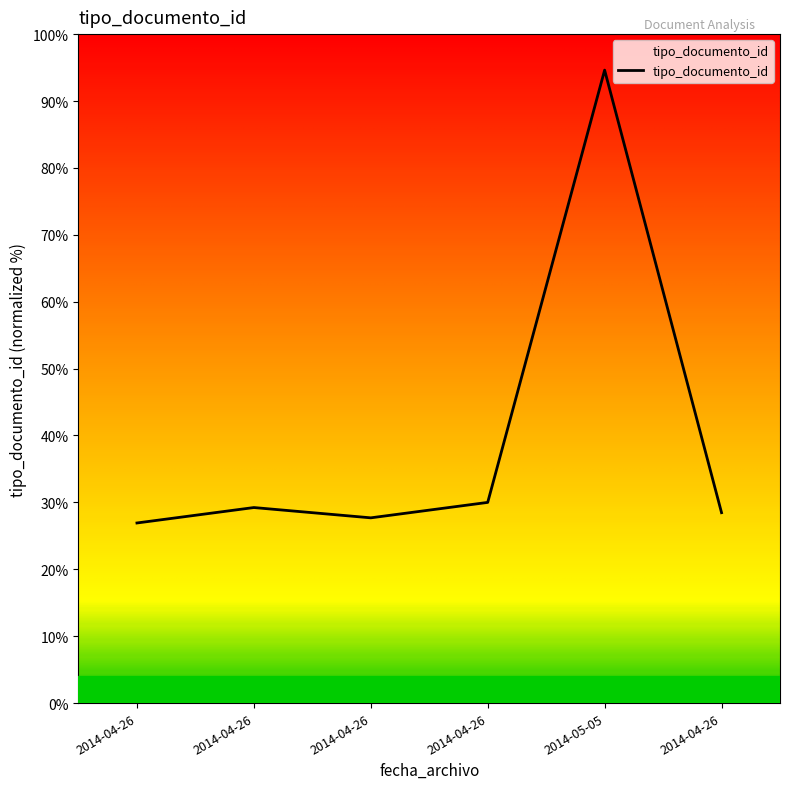

How many lines are shown in the chart?

1